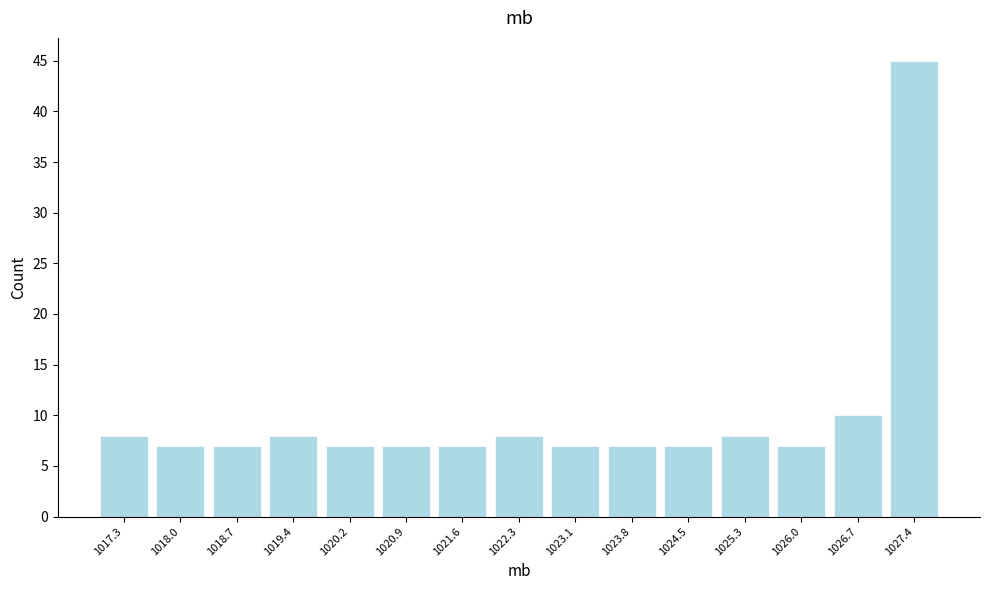

Reading left to right, transcribe this chart: for each bar, give the range it covers on the x-axis and its height. Neither the bar edges nor the heights are printed on the chart, so give them approximately, as read against the axes.

1016.9 to 1017.6: 8
1017.6 to 1018.4: 7
1018.4 to 1019.1: 7
1019.1 to 1019.8: 8
1019.8 to 1020.5: 7
1020.5 to 1021.3: 7
1021.3 to 1022.0: 7
1022.0 to 1022.7: 8
1022.7 to 1023.4: 7
1023.4 to 1024.2: 7
1024.2 to 1024.9: 7
1024.9 to 1025.6: 8
1025.6 to 1026.3: 7
1026.3 to 1027.1: 10
1027.1 to 1027.8: 45